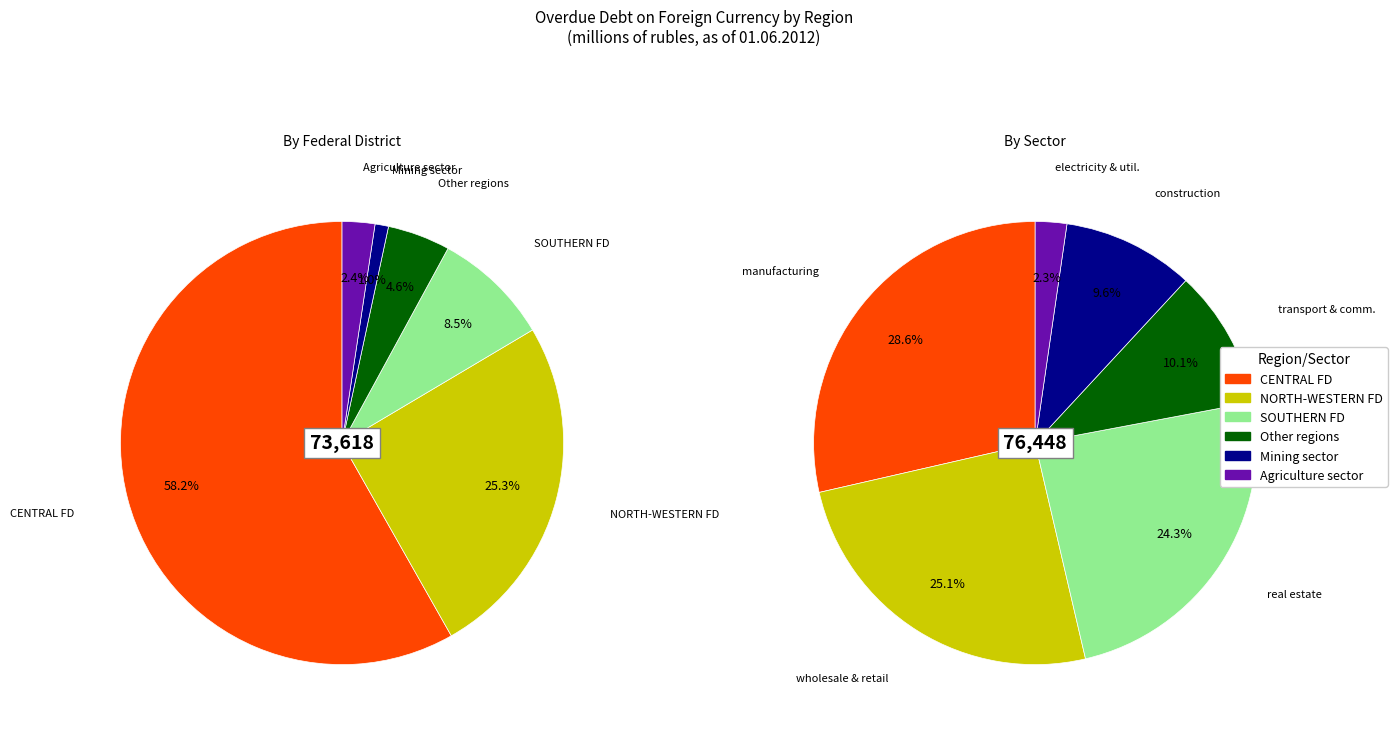

Which slice is the largest?

CENTRAL
FEDERAL DISTRICT